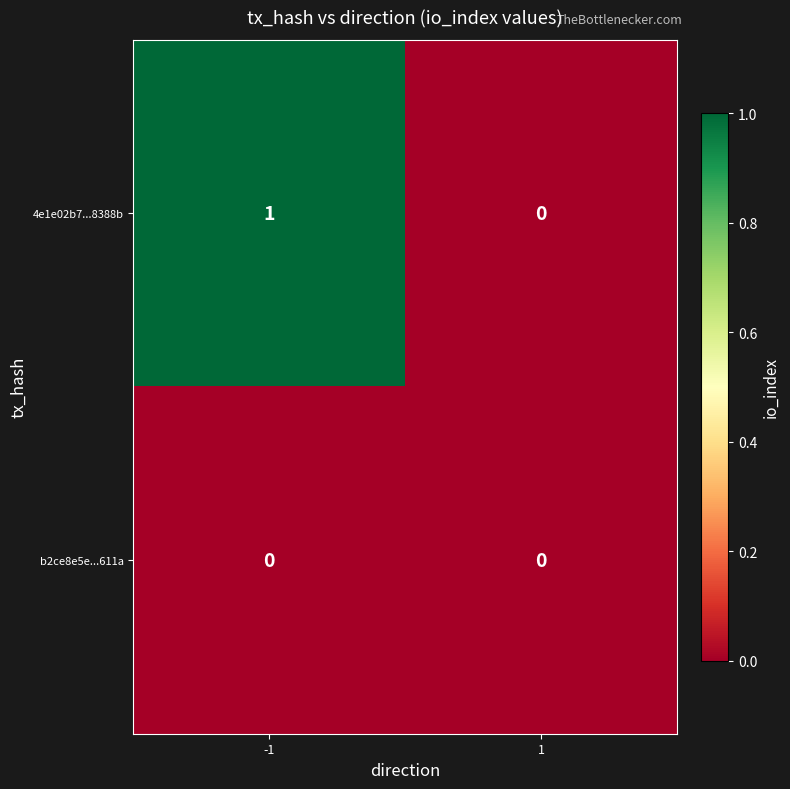

Reading left to right, list all the values displayed in this chart.

4e1e02b7...8388b: 1	0
b2ce8e5e...611a: 0	0